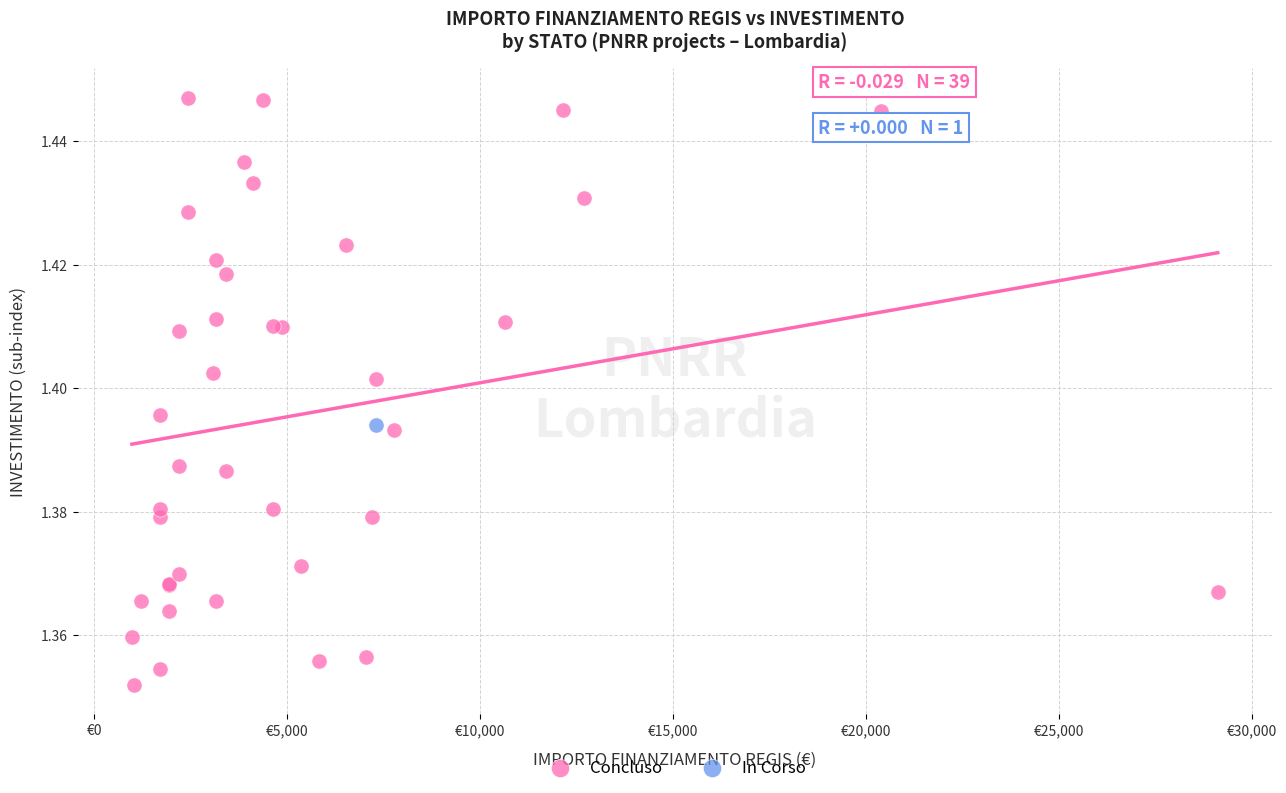

What are all the series names shown in the legend?

Concluso, In Corso